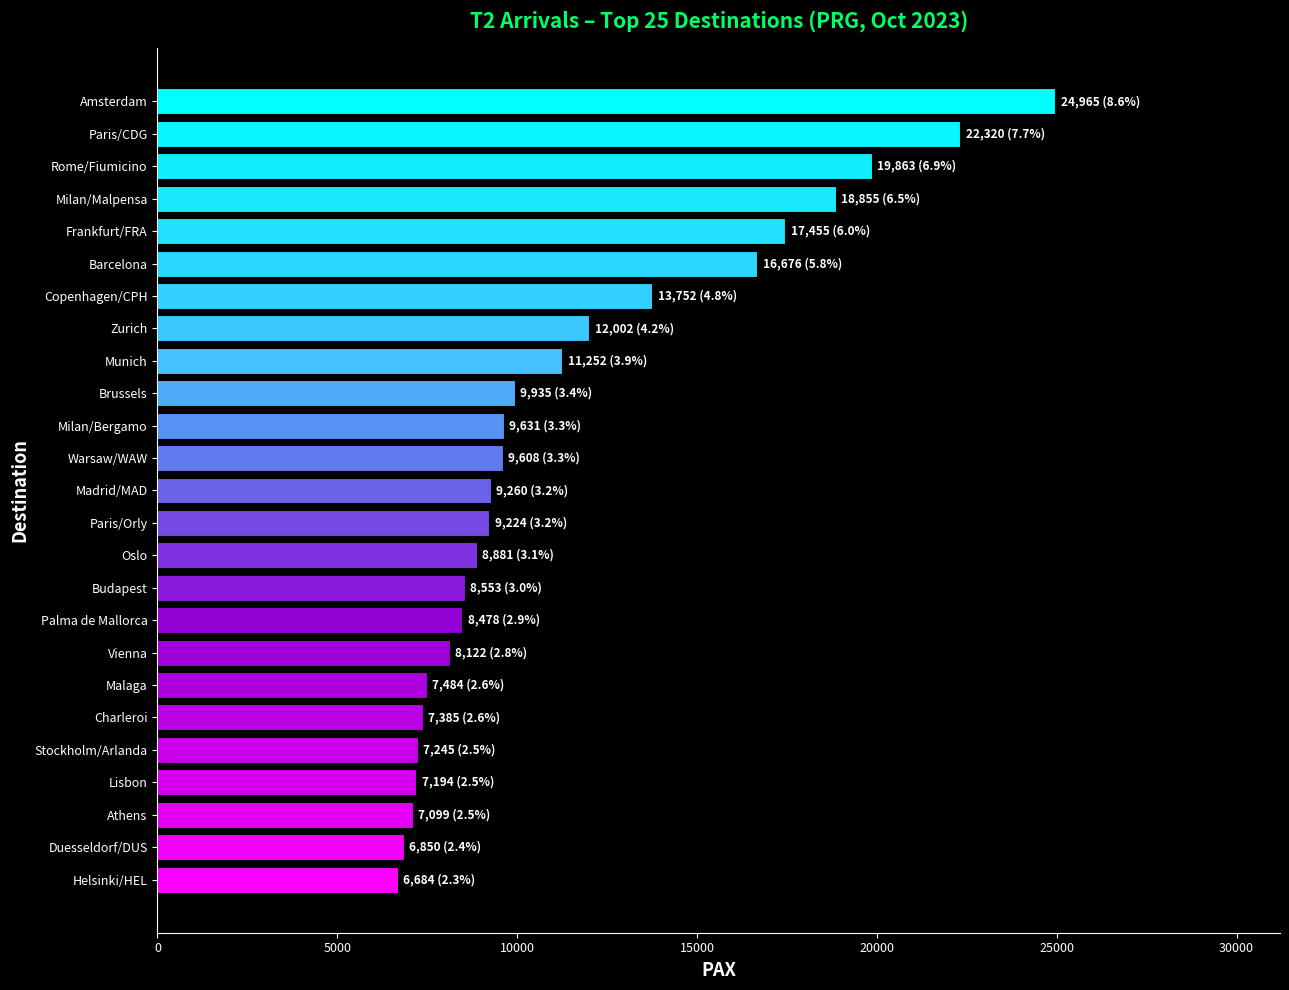

How many values are below 9260?

12